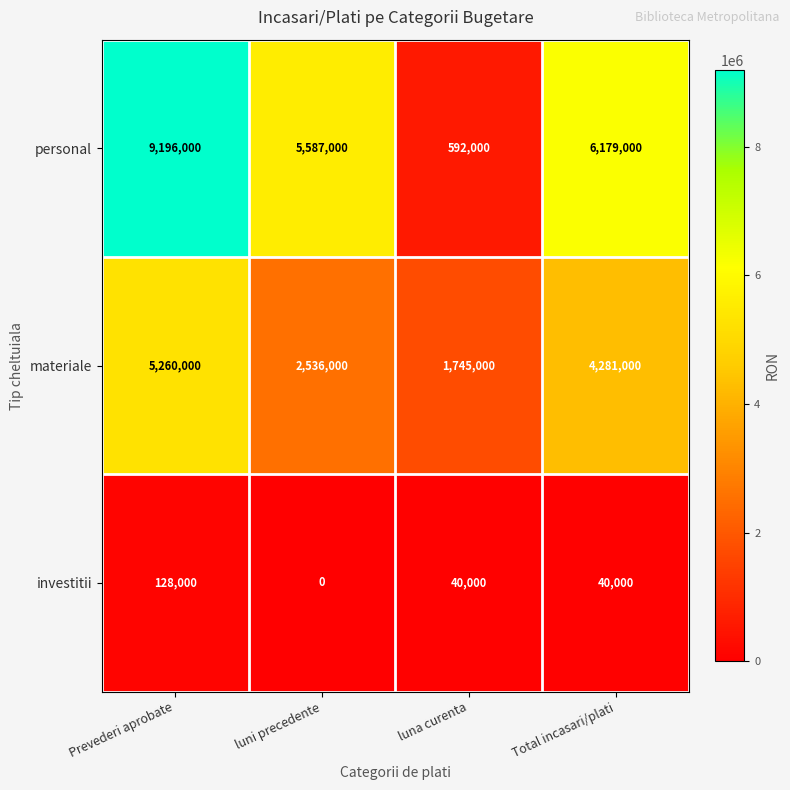

How many series are shown in this chart?

3